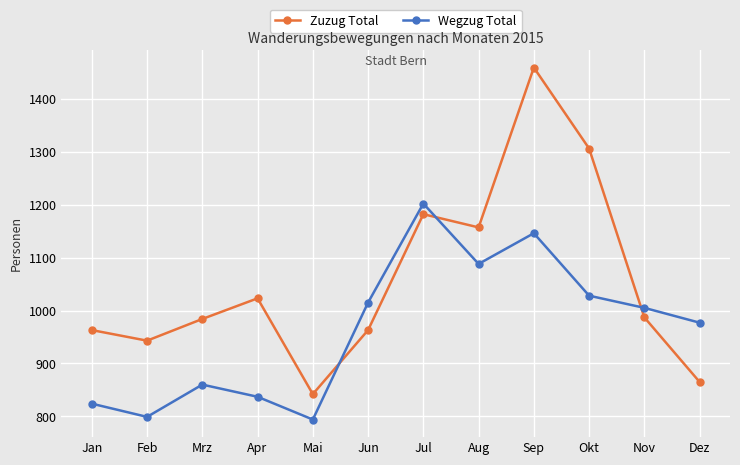

What is the difference between the highest and lowest values at Okt?

278